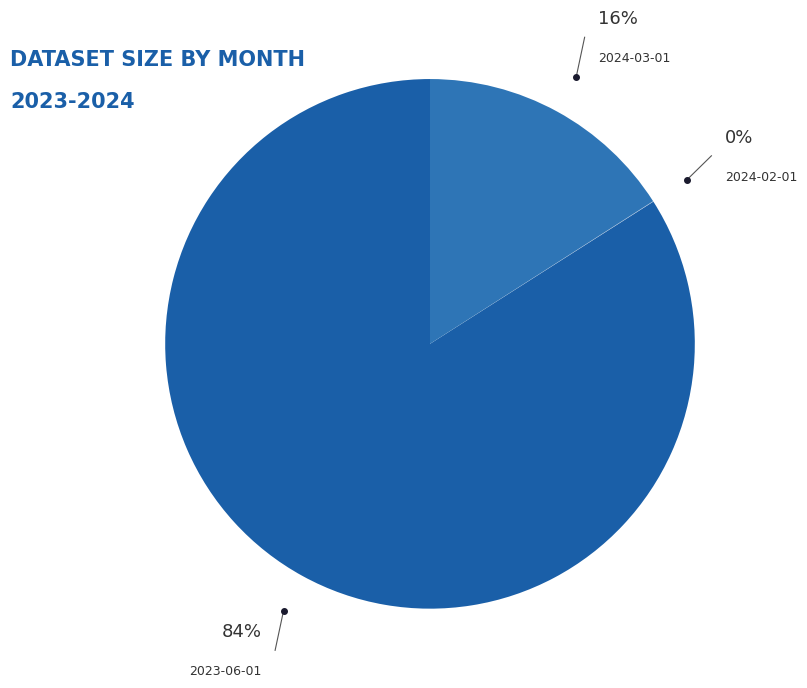

Do 2023-06-01 and 2024-03-01 together represent more than half of the pie?

Yes